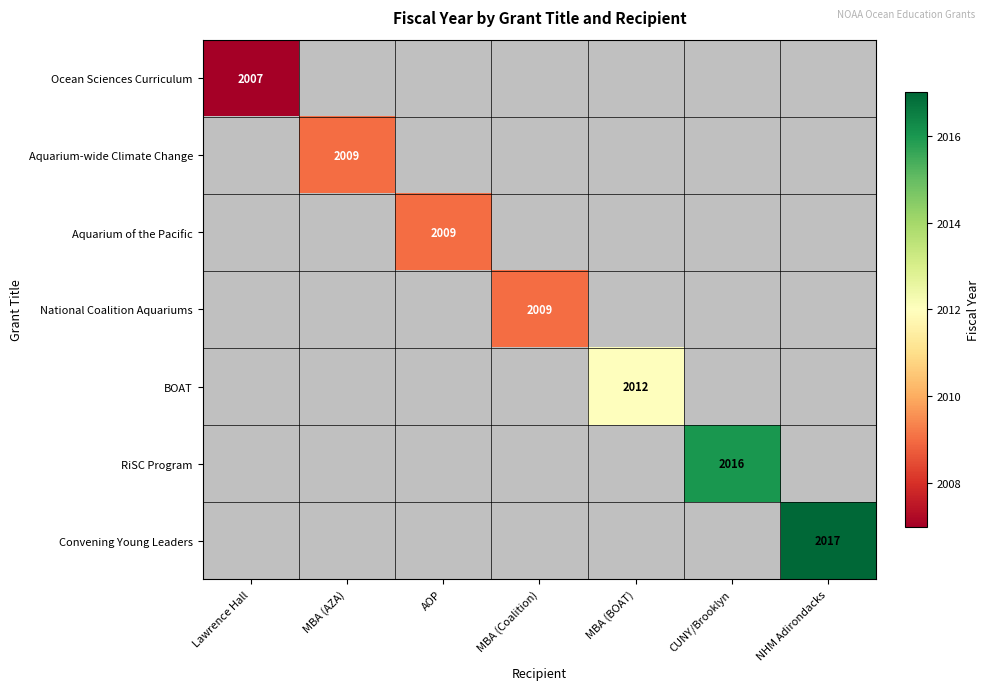

Is it true that Ocean Sciences Curriculum equals 1369 at Lawrence Hall?

False